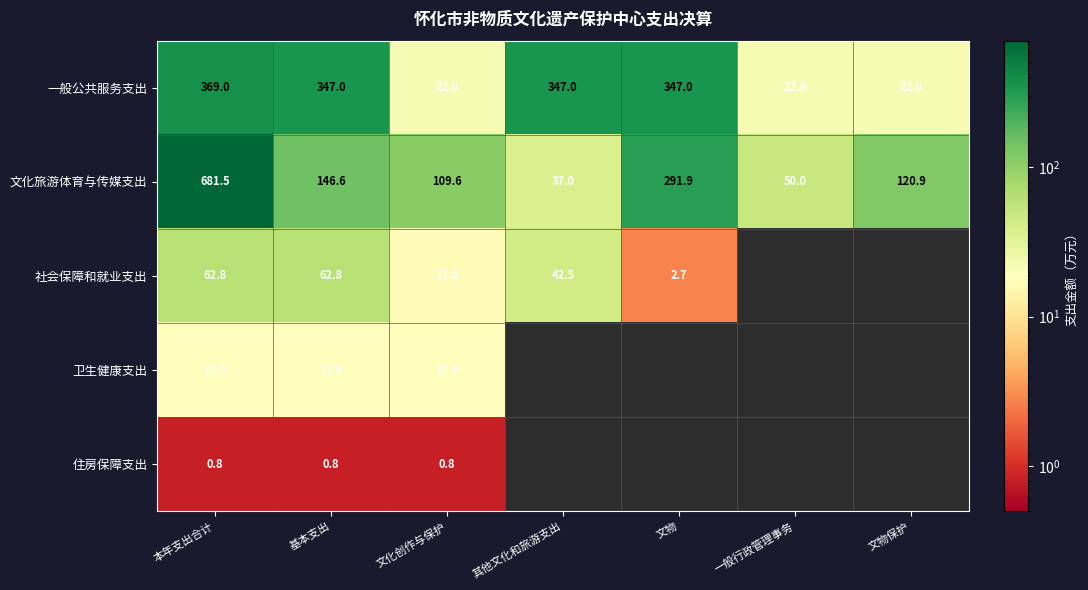

Is it true that 一般公共服务支出 equals 347.0 at 基本支出?

True